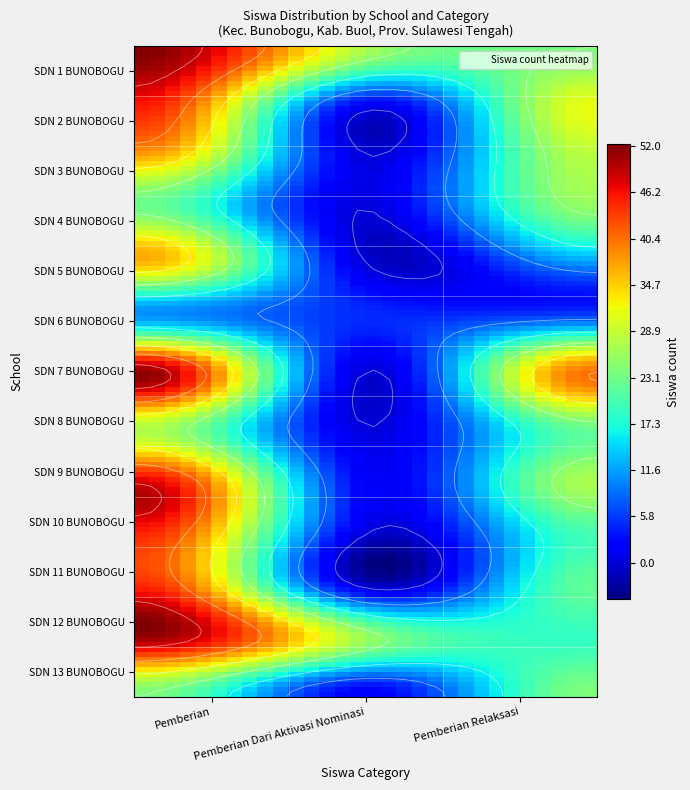

How many data points in SD NEGERI 4 BUNOBOGU are above 23?

1